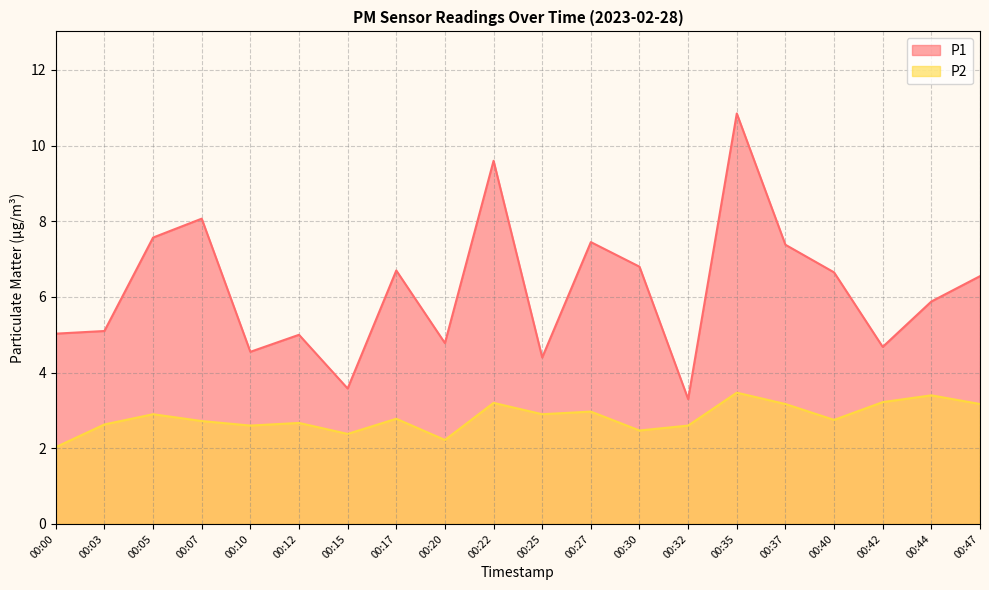

Reading left to right, what are all the values shown in this chart?

P1: 5.0	5.1	7.6	8.1	4.5	5.0	3.6	6.7	4.8	9.6	4.4	7.5	6.8	3.3	10.8	7.4	6.7	4.7	5.9	6.5
P2: 2.0	2.6	2.9	2.7	2.6	2.7	2.4	2.8	2.2	3.2	2.9	3.0	2.5	2.6	3.5	3.2	2.8	3.2	3.4	3.2